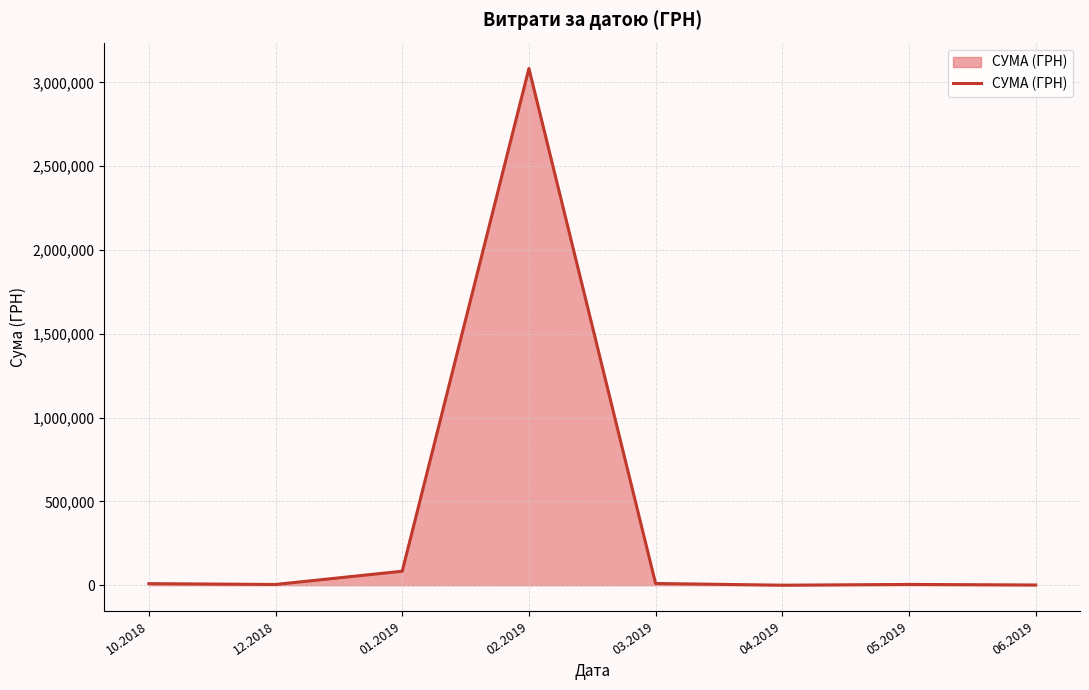

What is the difference between the maximum and minimum values?

3083313.1